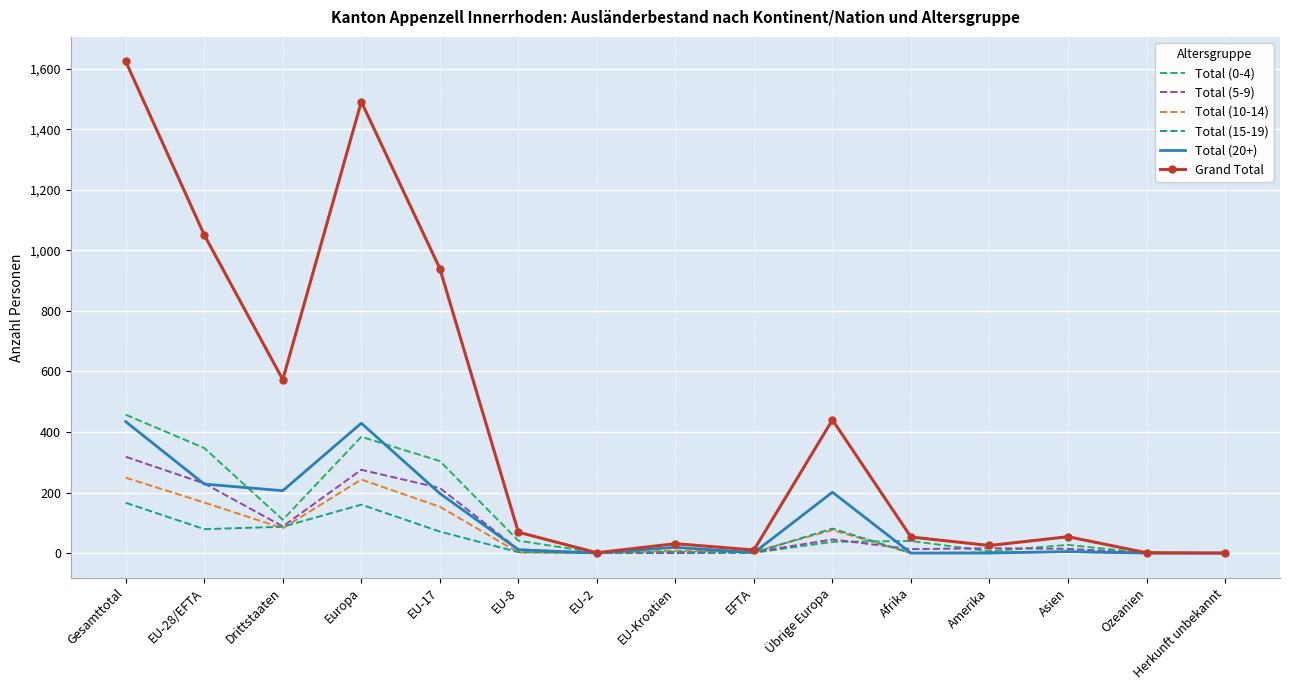

What are all the series names shown in the legend?

Total (0-4), Total (5-9), Total (10-14), Total (15-19), Total (20+), Grand Total